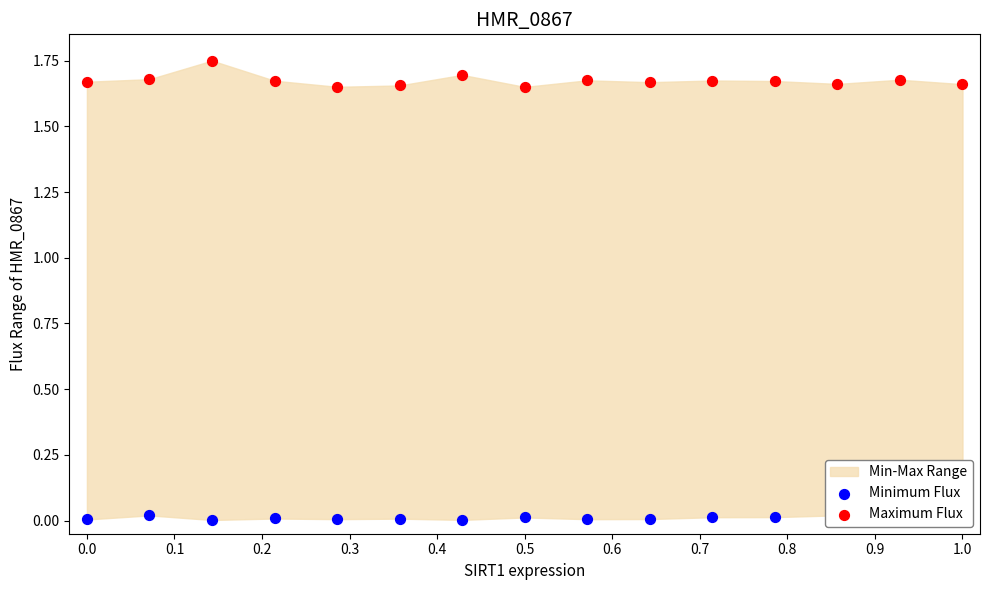

What is the total value across all series at 0.3?

1.7